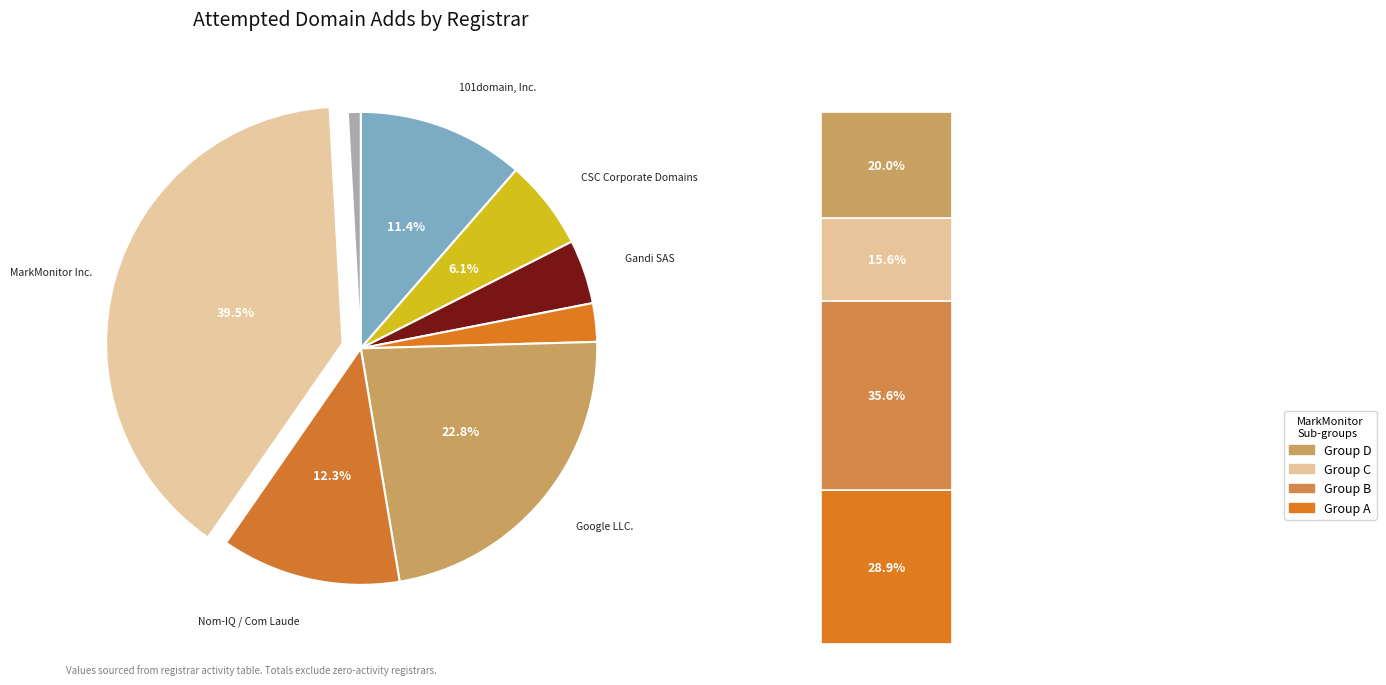

How many segments does this pie chart have?

8